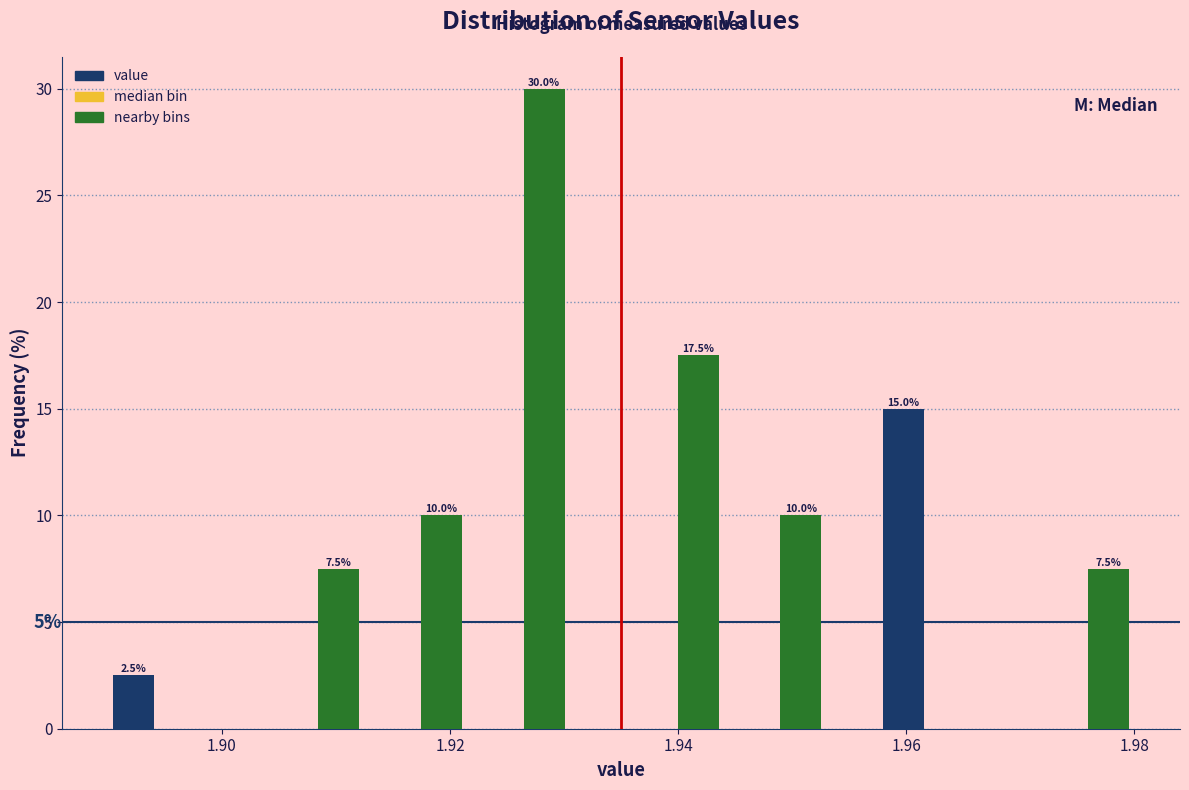

Read against the x-axis, roughly where is the centre of the tallest bar?

1.928